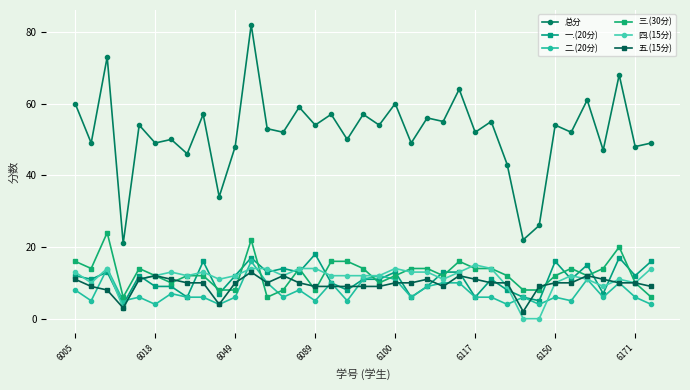

True or false: 五.(15分) has more than 0 interior local peaks.

True